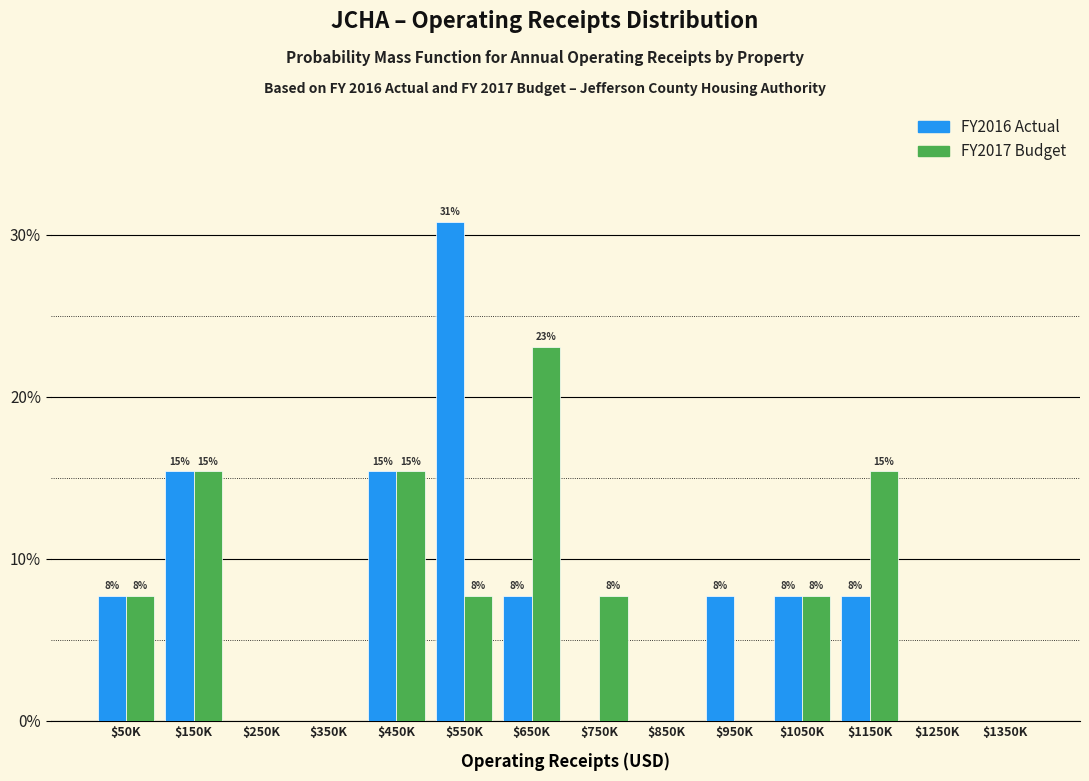

How many groups of bars are there?

14